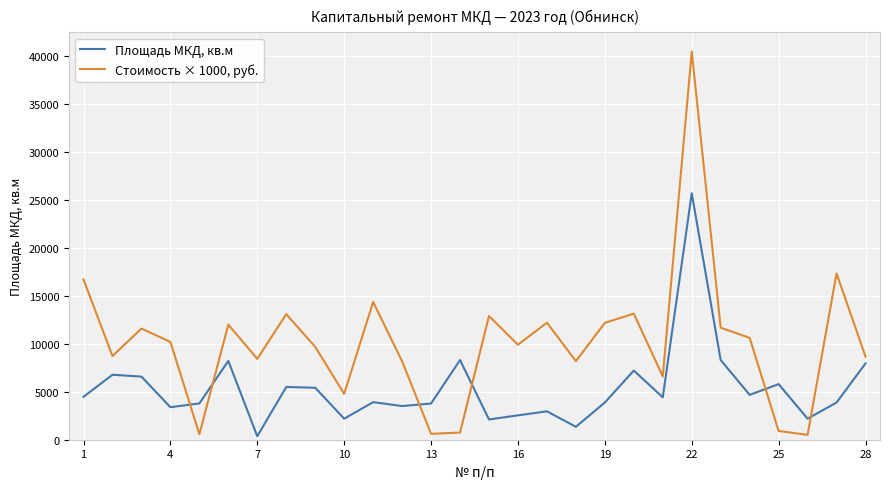

What is the minimum value for Площадь МКД, кв.м?

364.7